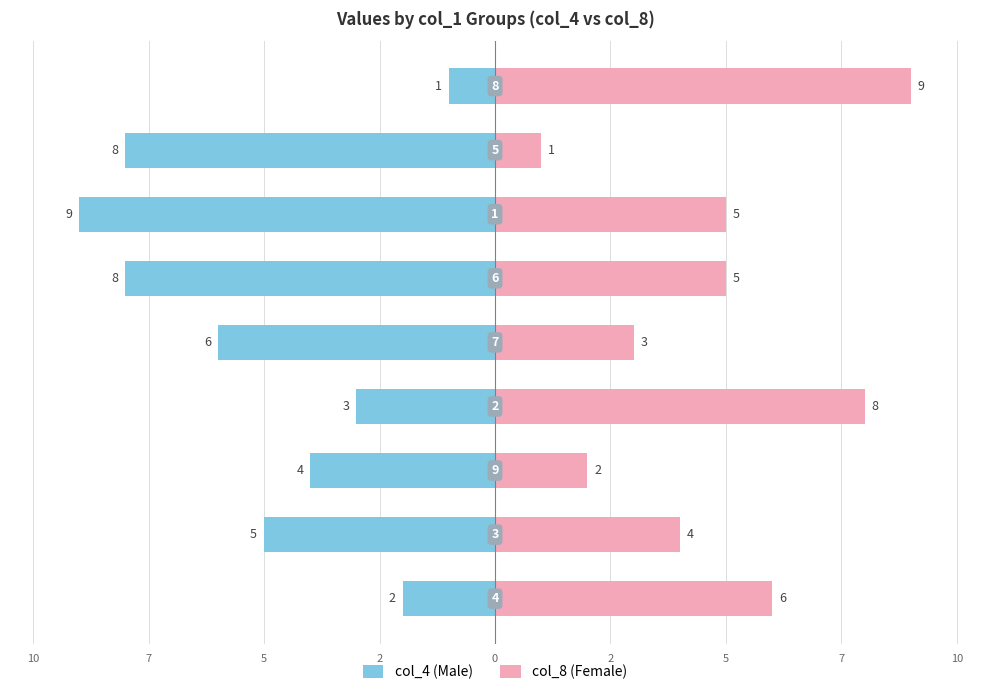

Reading right to left, list all the values displayed in this chart.

col_4 (Male): -1	-8	-9	-8	-6	-3	-4	-5	-2
col_8 (Female): 9	1	5	5	3	8	2	4	6